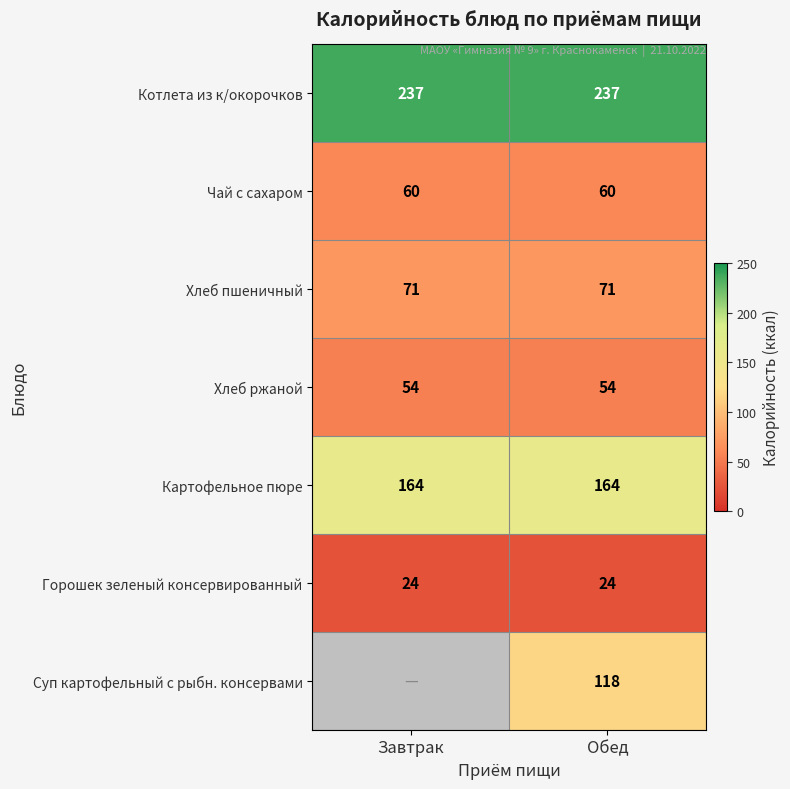

How many categories are shown in the chart?

2